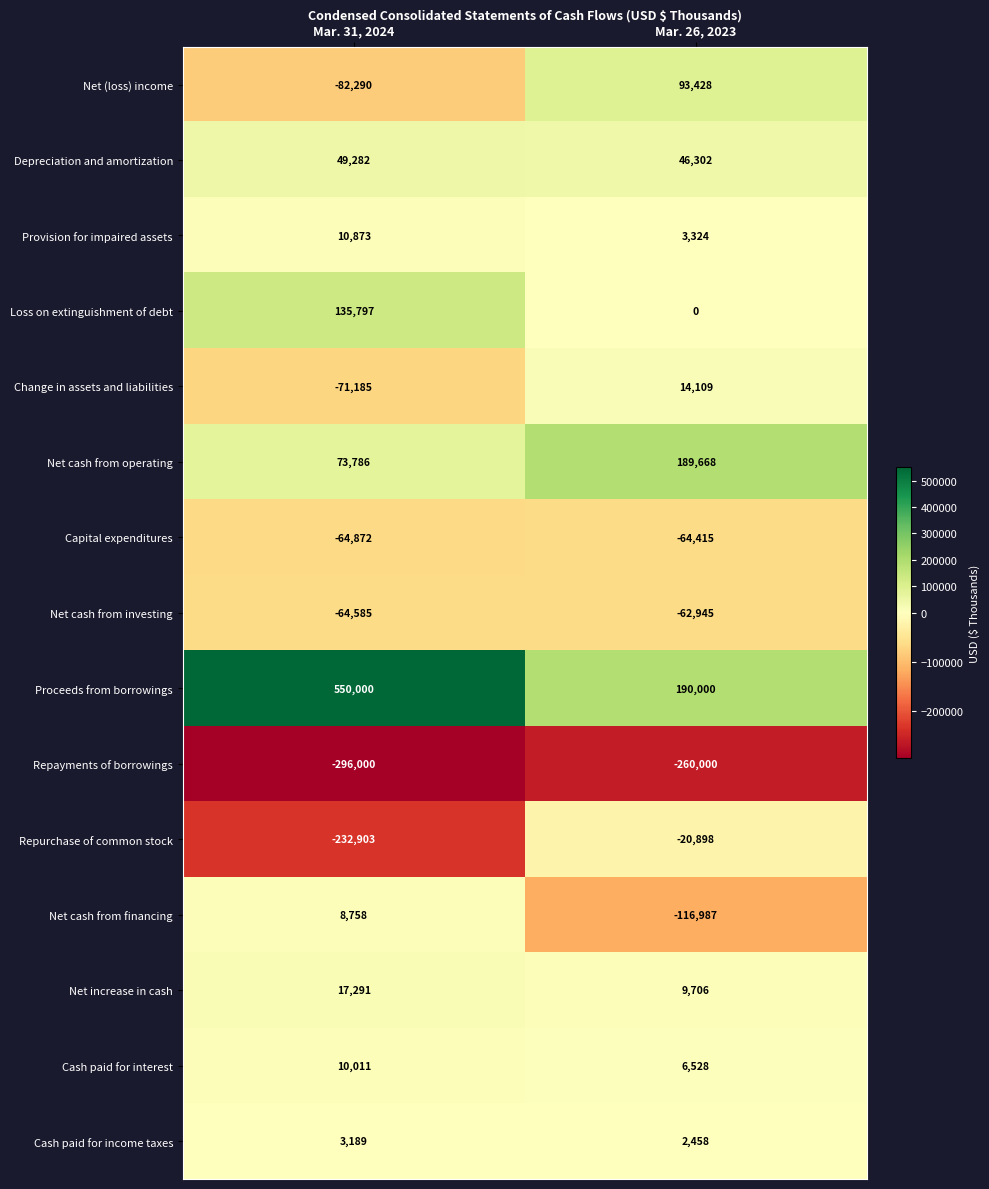

At which category is the sum across all series the highest?

Mar. 31, 2024